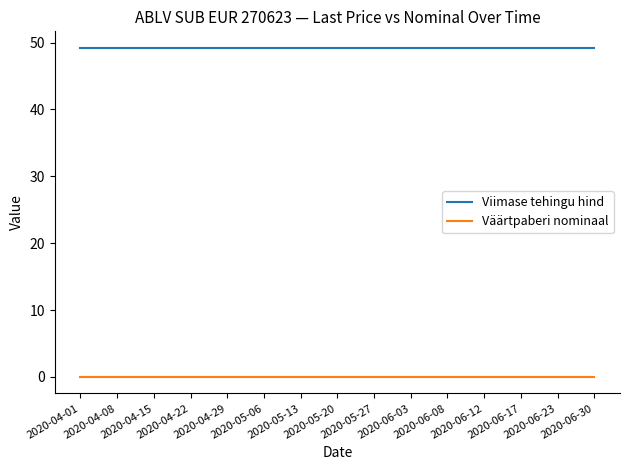

Rank the series at 2020-05-27 from lowest to highest value.

Väärtpaberi nominaal, Viimase tehingu hind